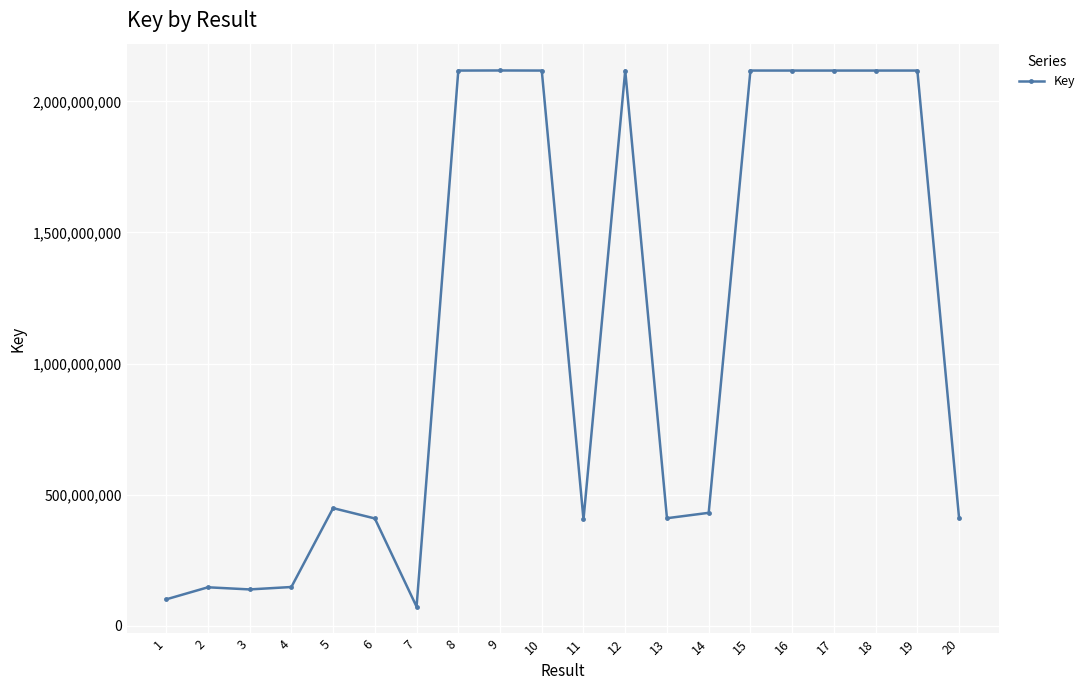

Does the chart have visible grid lines?

Yes